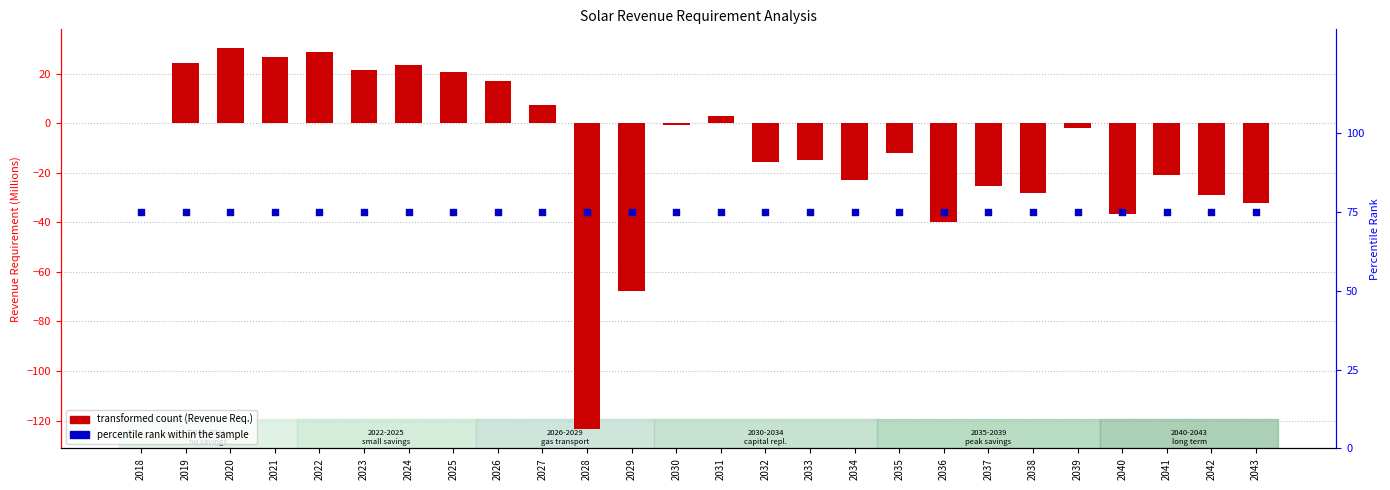

At how many categories does at least one series exceed -27?

26